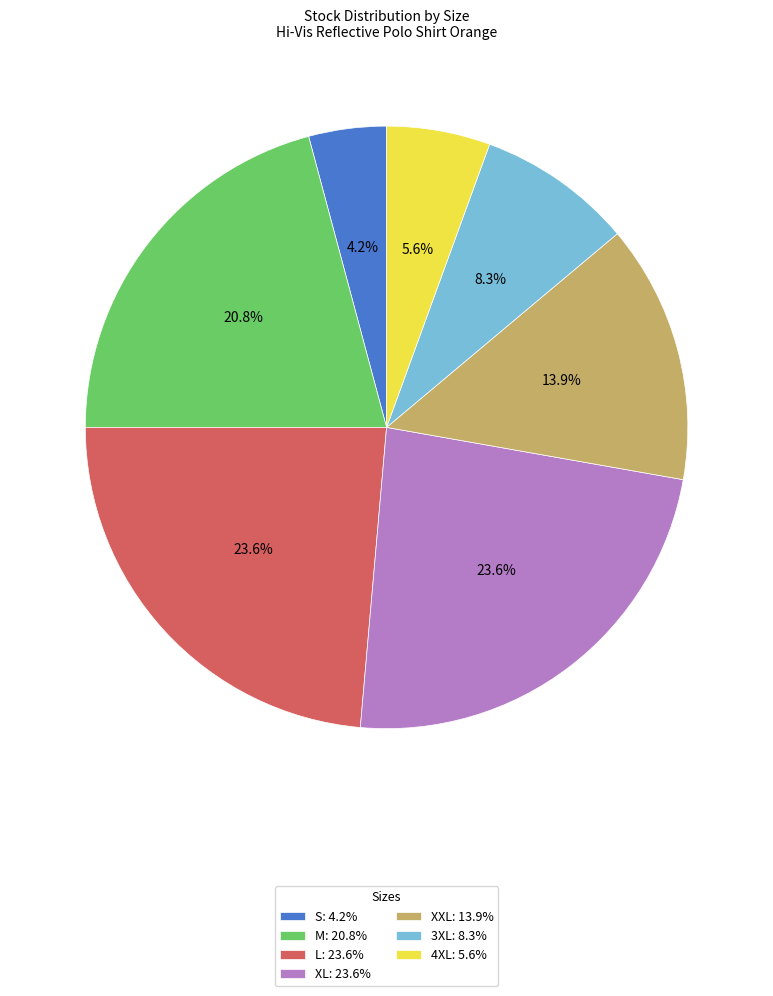

What percentage is the XXL slice, to the nearest percent?

14%